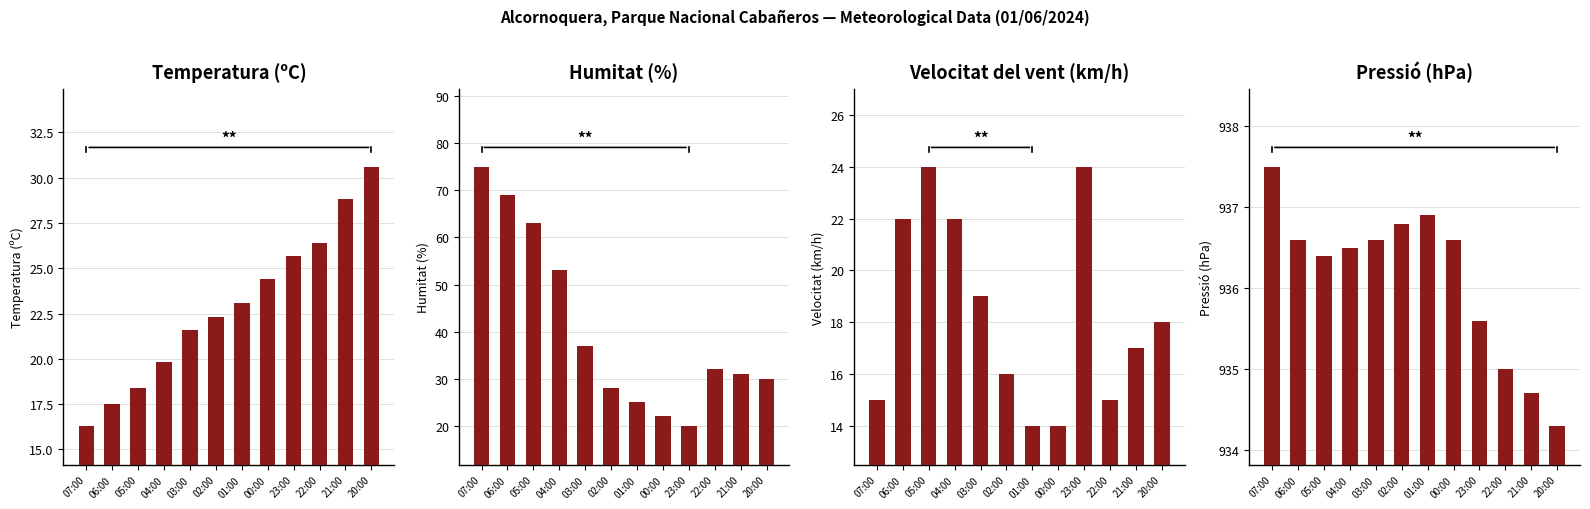

Which series changed the most between 00:00 and 20:00?

Humitat (%)